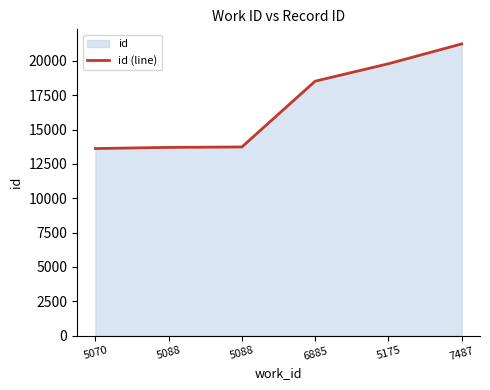

The chart shows a value of 21228 at 7487. True or false?

True